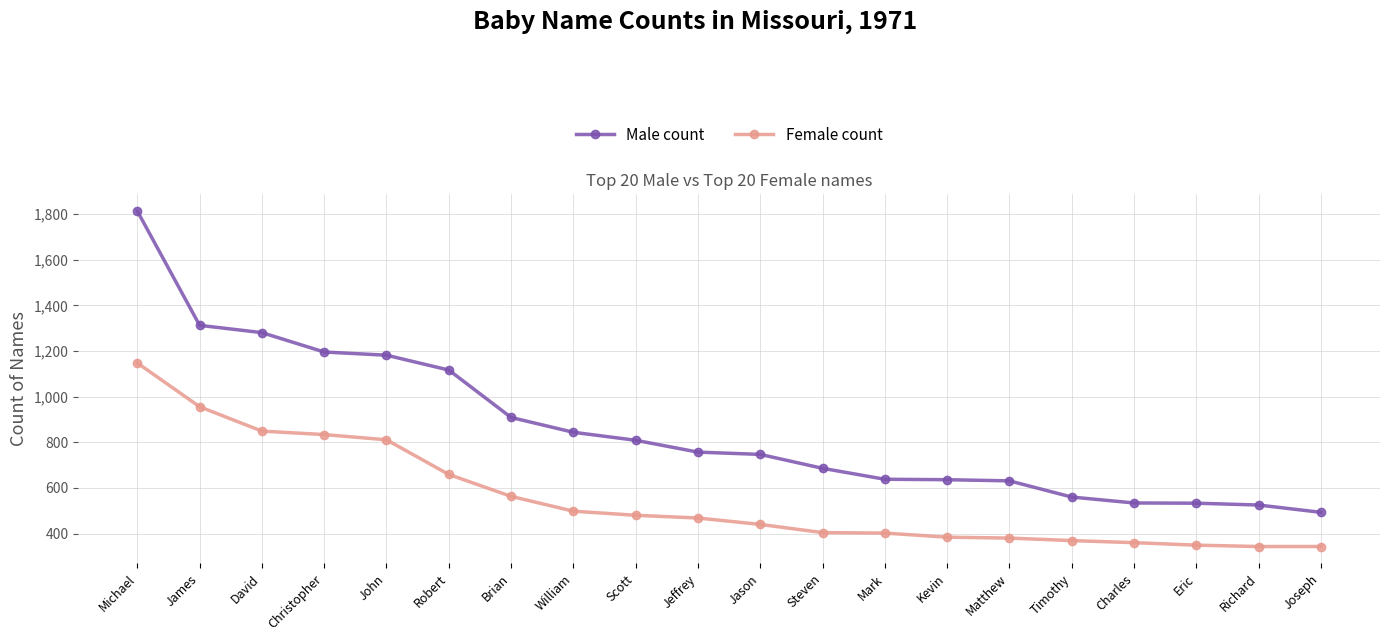

How many lines are shown in the chart?

2